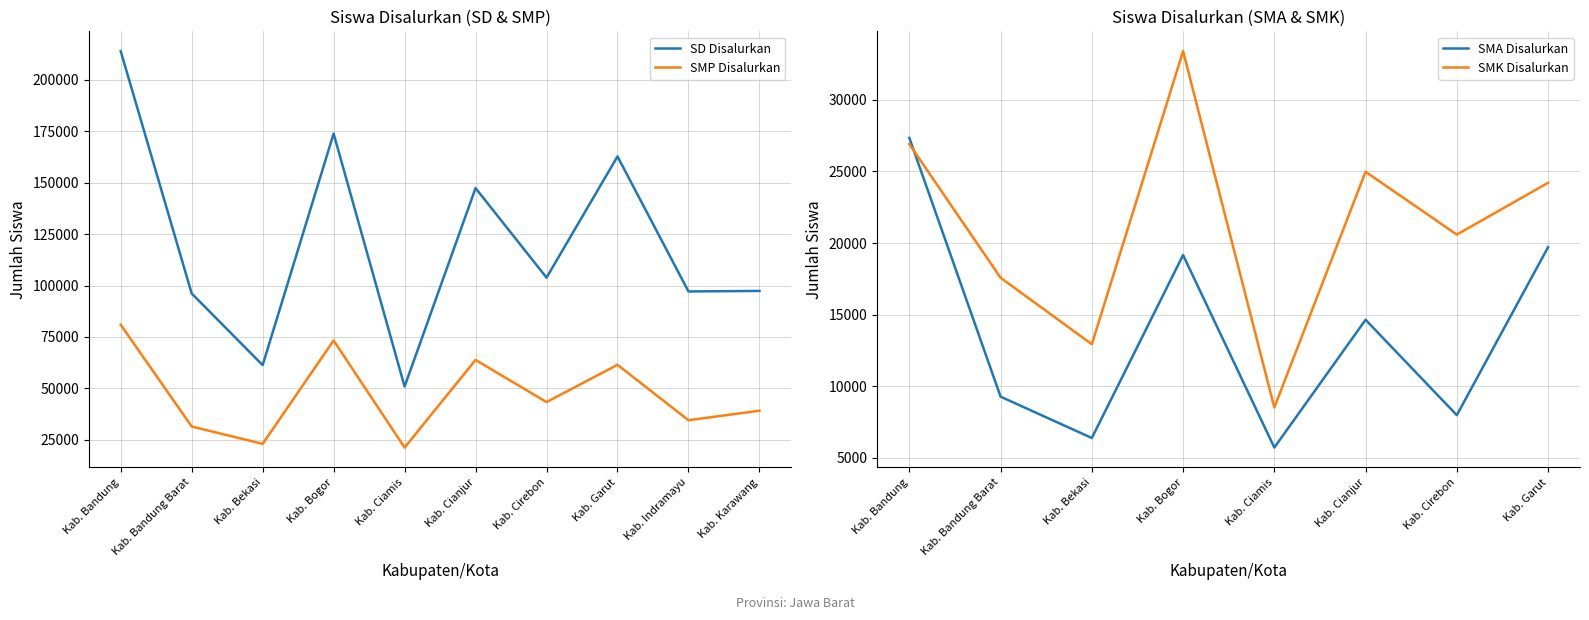

Which series changed the most between Kab. Cirebon and Kab. Garut?

SD Disalurkan